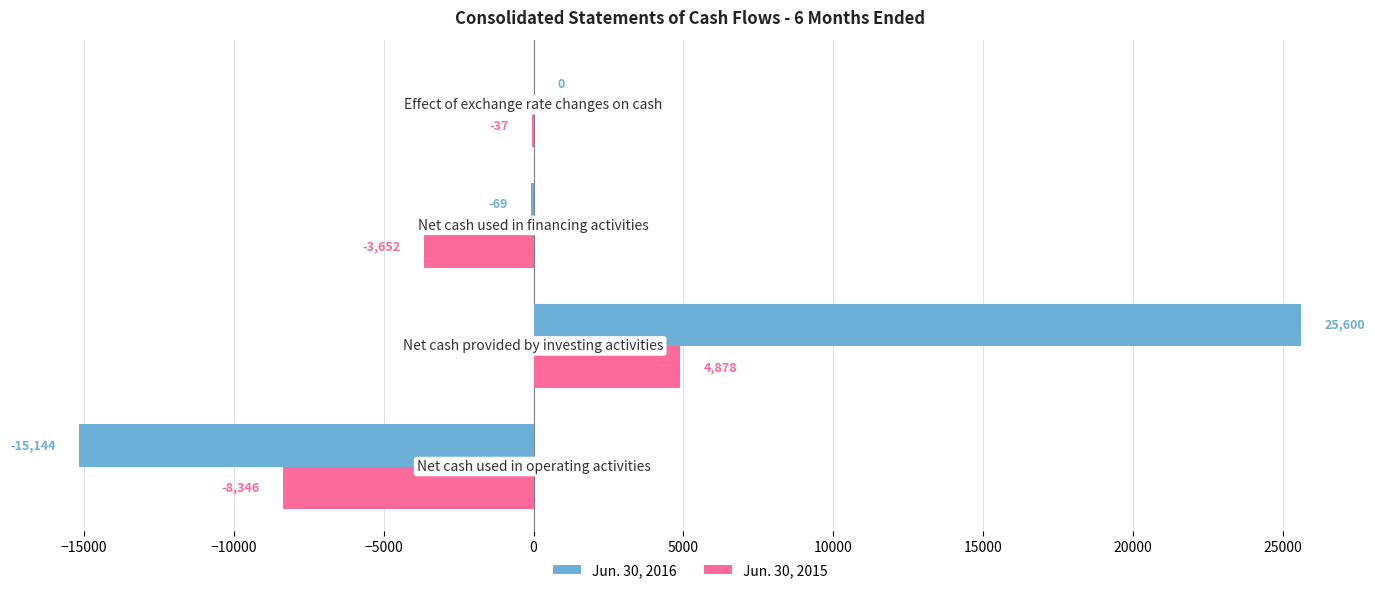

How many Jun. 30, 2015 values are between -3652 and 4878?

3